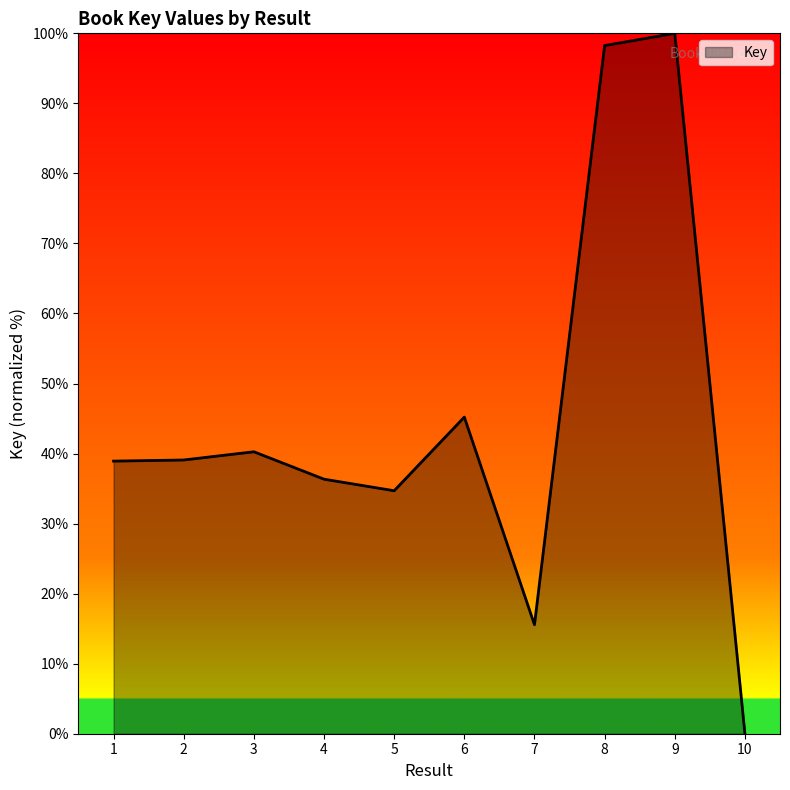

What is the difference between the second highest and minimum values?

98.3